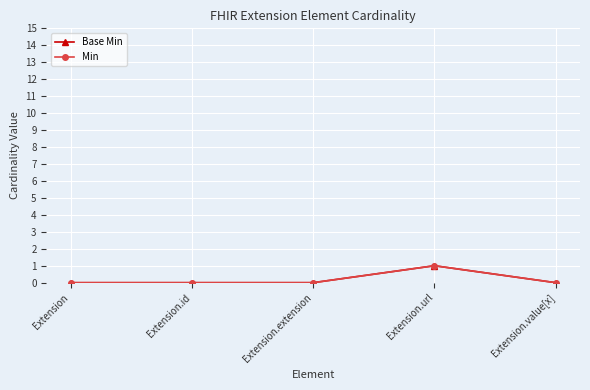

Which series has the largest total across all categories?

Base Min